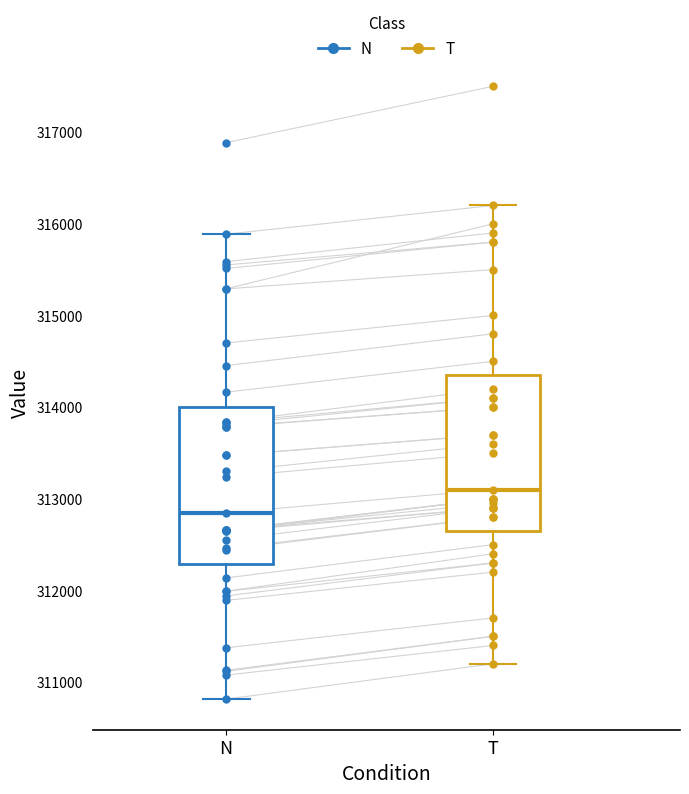

Where does the median line of the box for T sit on the y-axis? The values are not printed on the chart, so give them approximately, as read against the axis.

313100